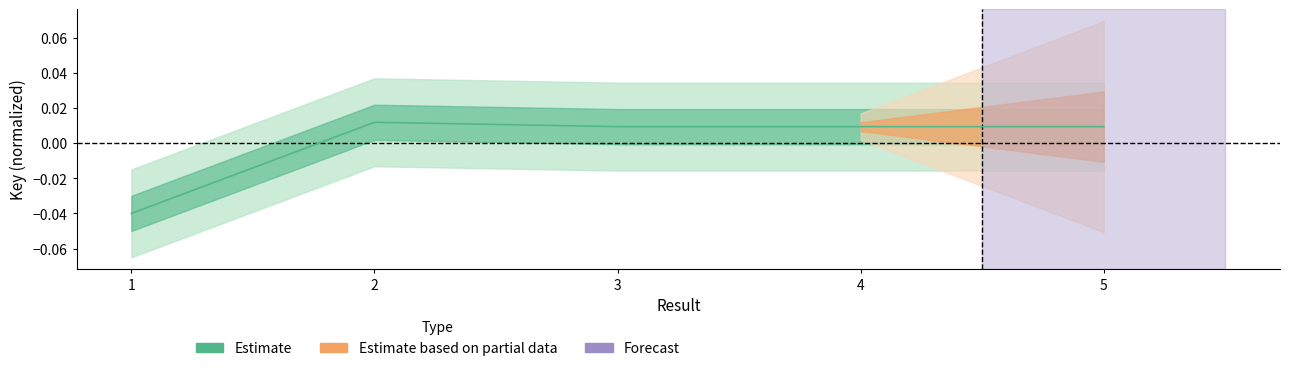

Count the values in the range 0 to 1.

4